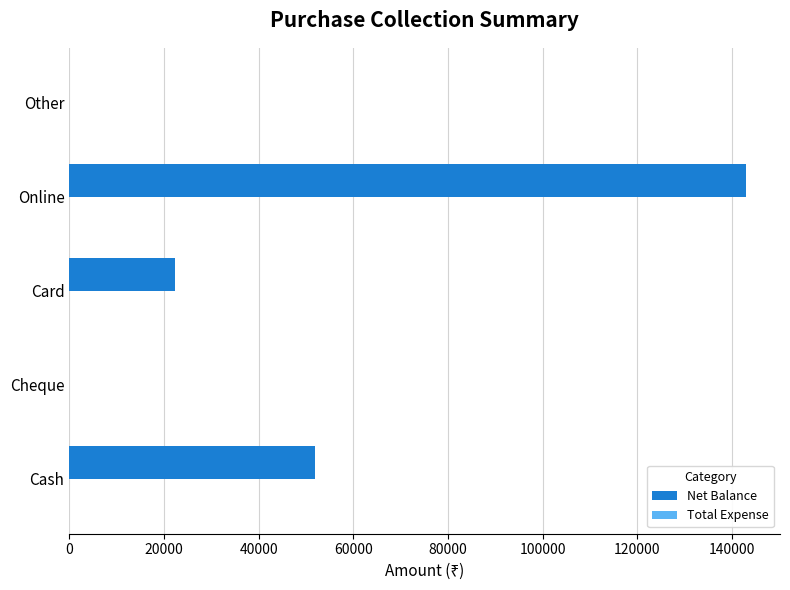

What is the sum of the values at Card and Cheque?

22300